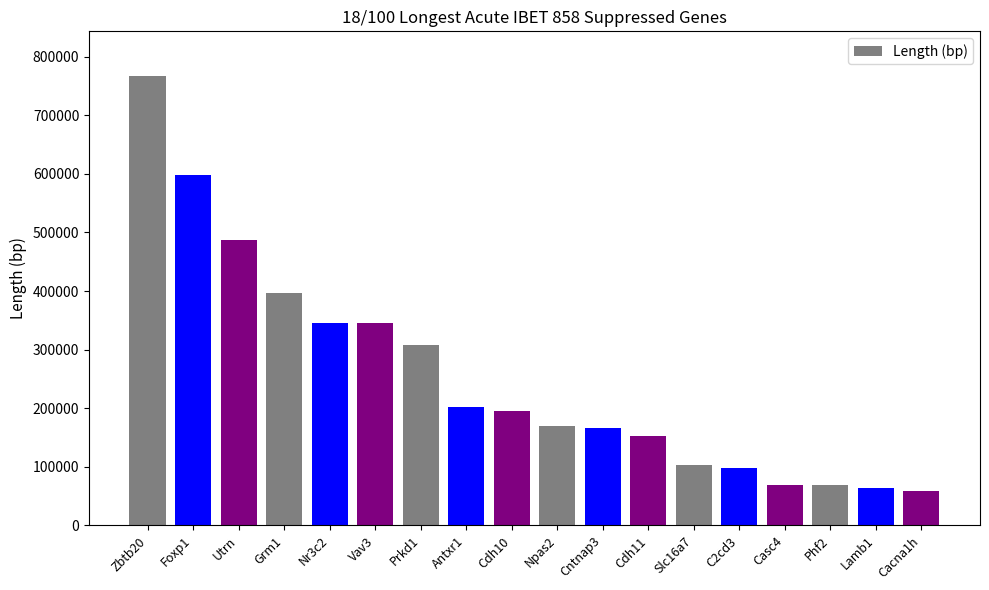

Approximately how many times larger is the value at Antxr1 compared to Phf2?

2.9